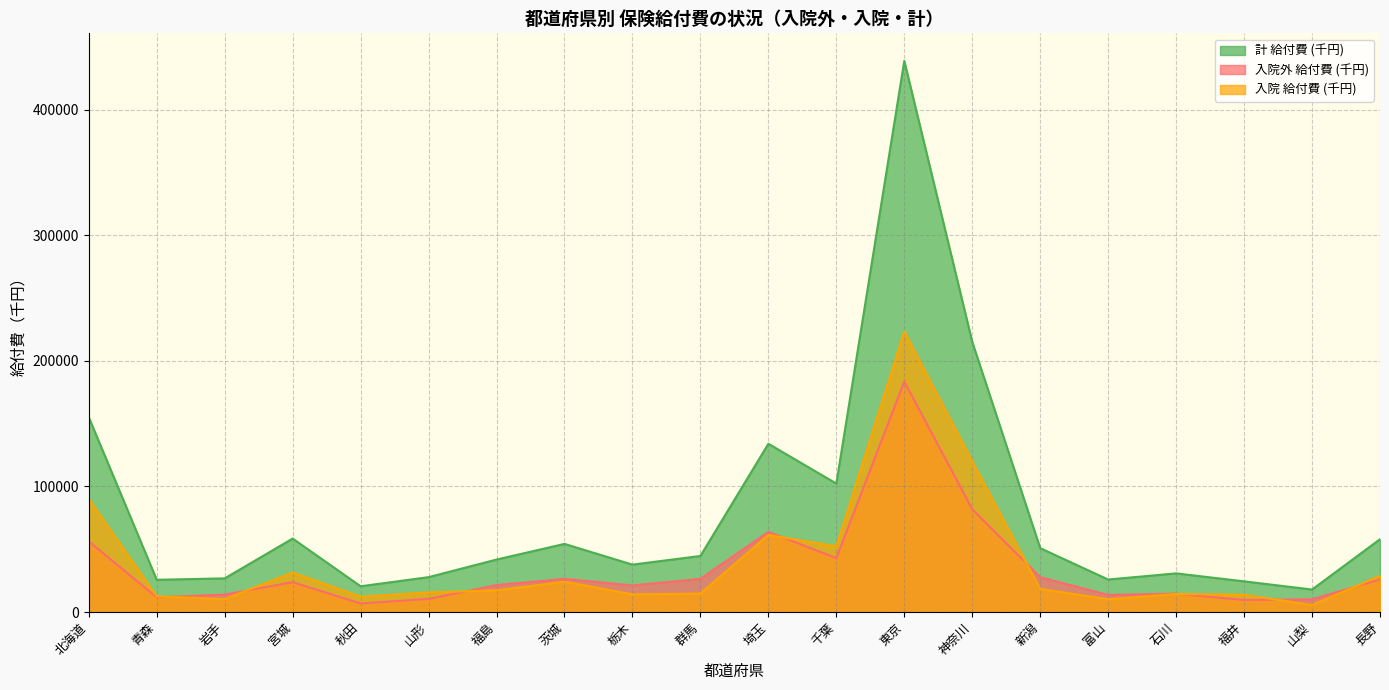

List the labels in order of 計 給付費 (千円) value, largest first.

東京, 神奈川, 北海道, 埼玉, 千葉, 宮城, 長野, 茨城, 新潟, 群馬, 福島, 栃木, 石川, 山形, 岩手, 富山, 青森, 福井, 秋田, 山梨